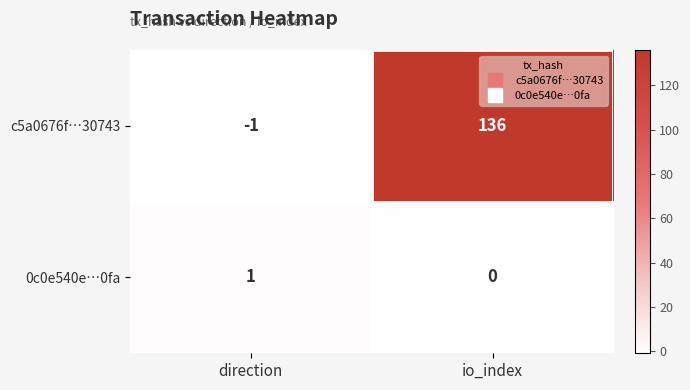

Rank the series by their maximum value, from lowest to highest.

0c0e540e…0fa, c5a0676f…30743